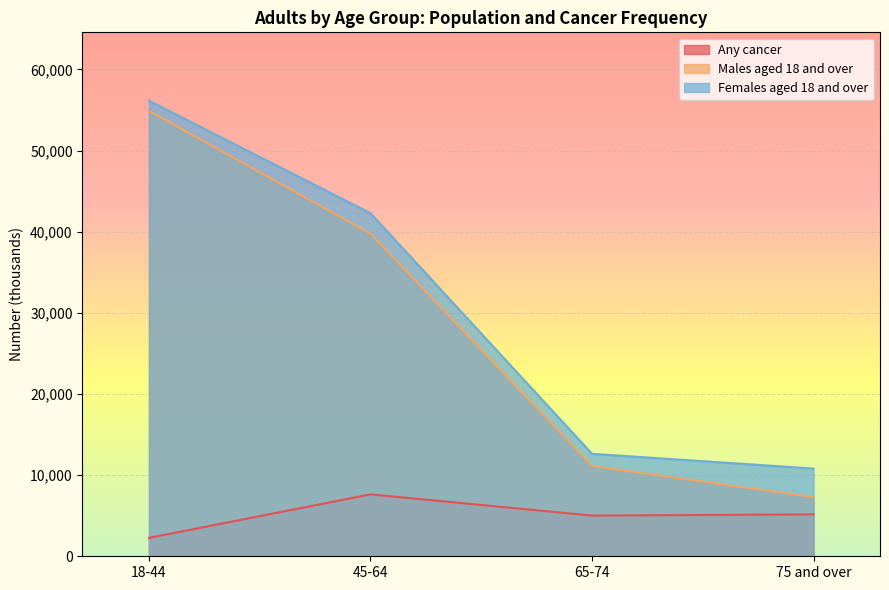

At 18-44, list the series in order from smallest to largest.

Any cancer, Males aged 18 and over, Females aged 18 and over